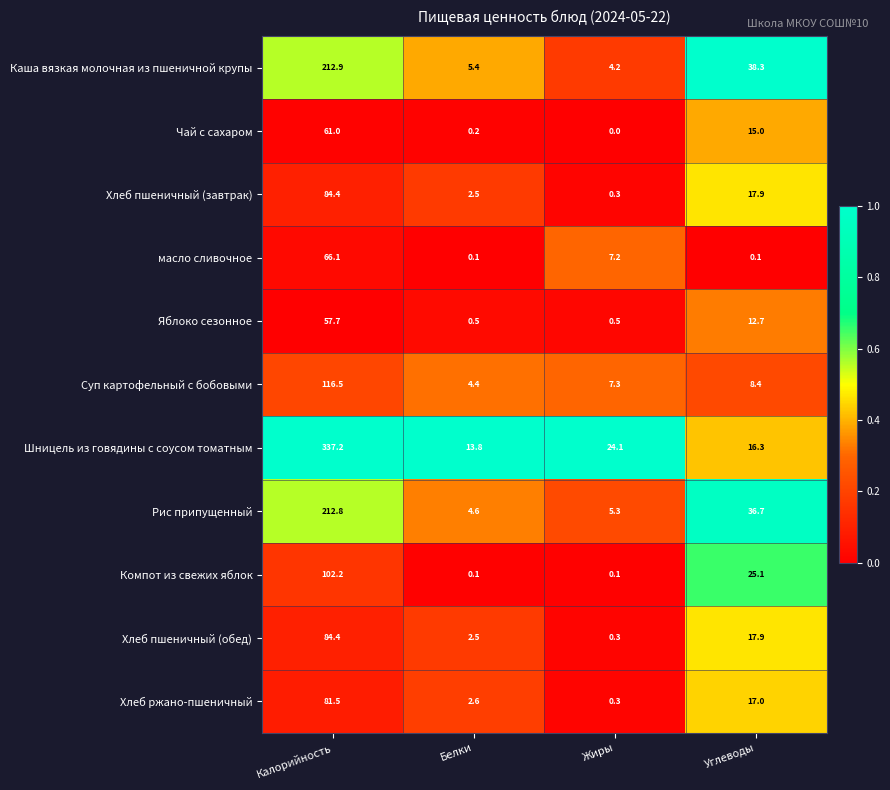

What is the approximate value of Суп картофельный с бобовыми at Жиры?

7.3